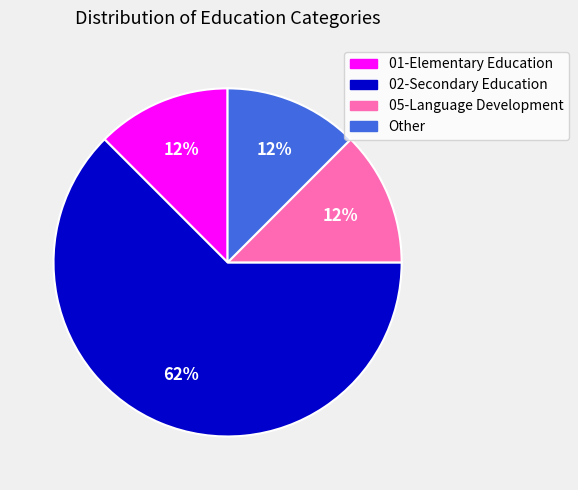

Which slice is the largest?

02-Secondary Education